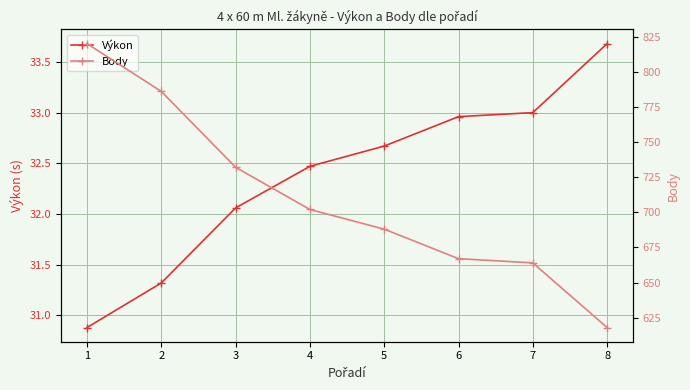

What is the value of the Body point at the 4th from the left?

702.0